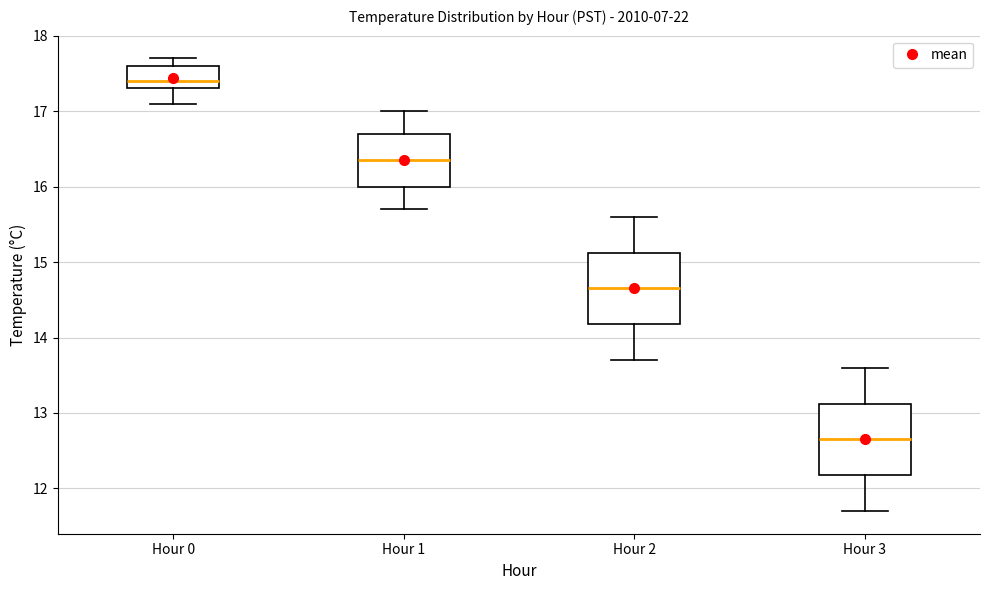

Which box's median line is the lowest?

Hour 3